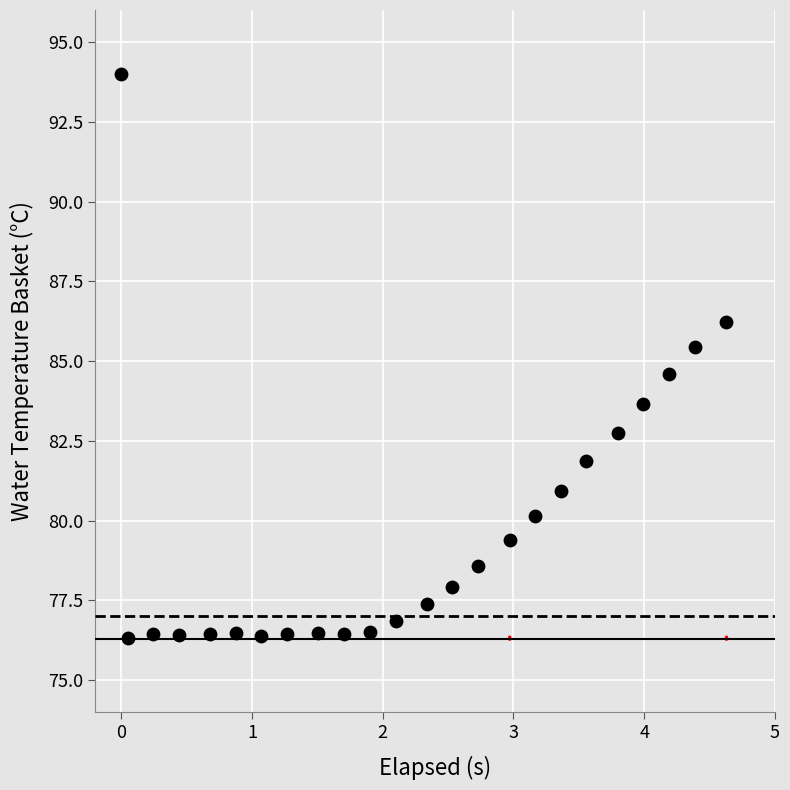

What is the range of X values (max minus min)?

4.6